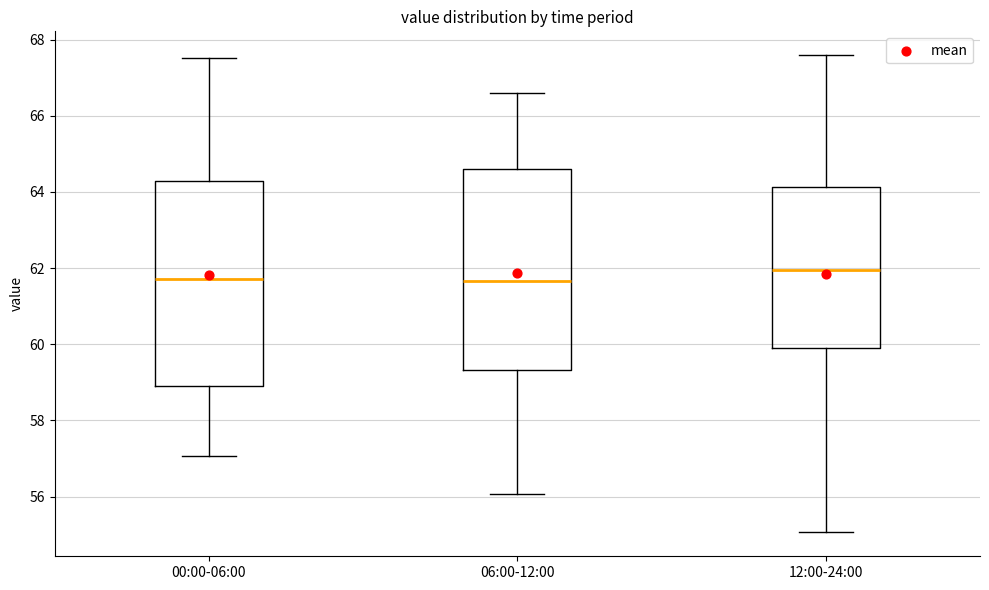

Reading left to right, transcribe this box plot: for each box, give where its median line is, the range the box spans, and where its two whiskers end, as read against the y-axis. The values are not printed on the chart, so give them approximately, as read against the axis.

00:00-06:00: median 61.8, box 59.0 to 64.2, whiskers 57.0 to 67.6
06:00-12:00: median 61.6, box 59.4 to 64.6, whiskers 56.0 to 66.6
12:00-24:00: median 62.0, box 60.0 to 64.2, whiskers 55.0 to 67.6